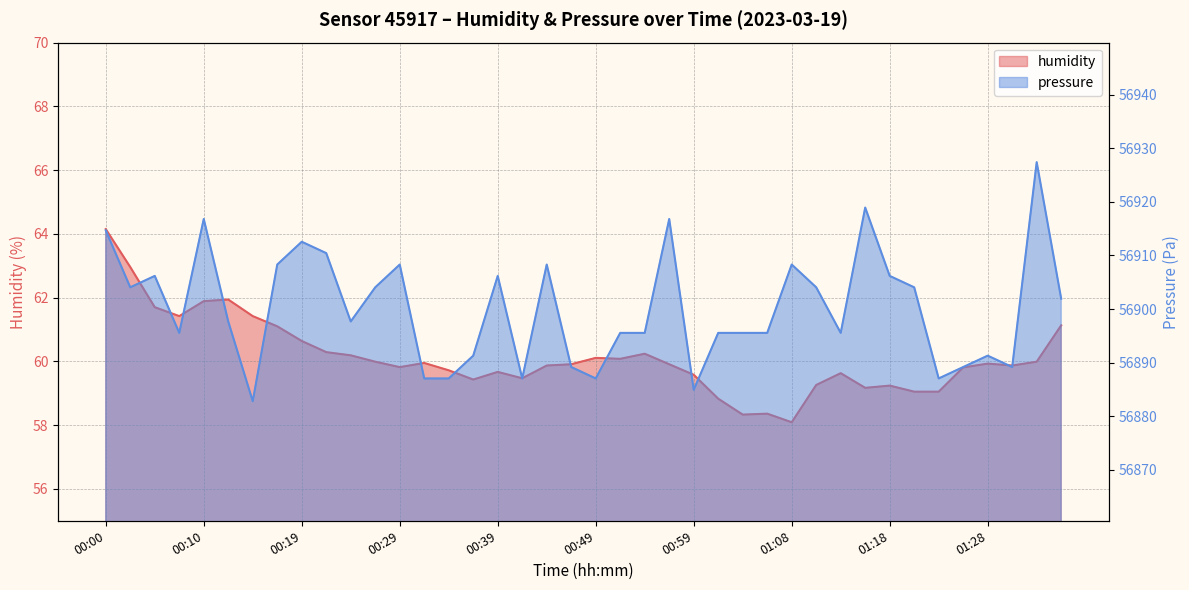

What is the label of the 36th point from the right?

00:10